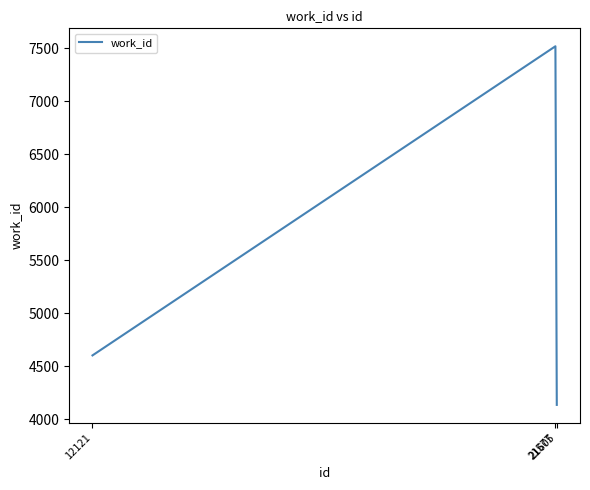

How many values are between 4136 and 7520?

3